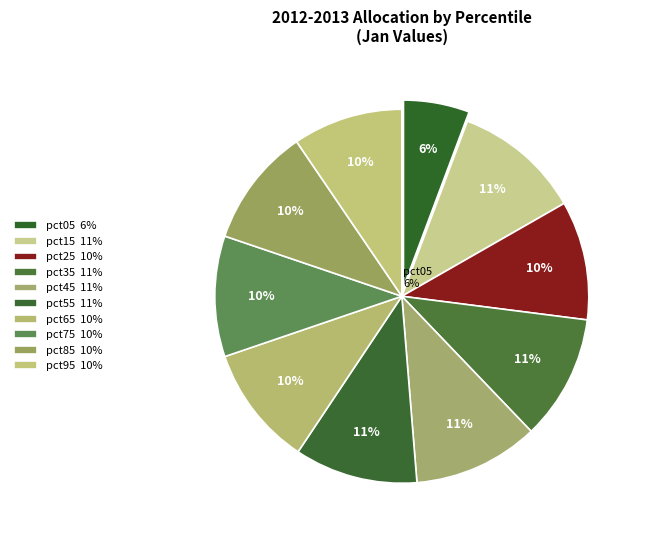

Do pct65 and pct45 together represent more than half of the pie?

No